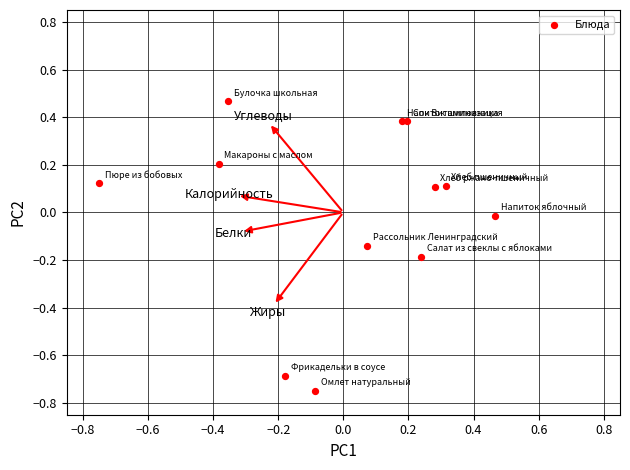

What is the range of X values (max minus min)?

1.2